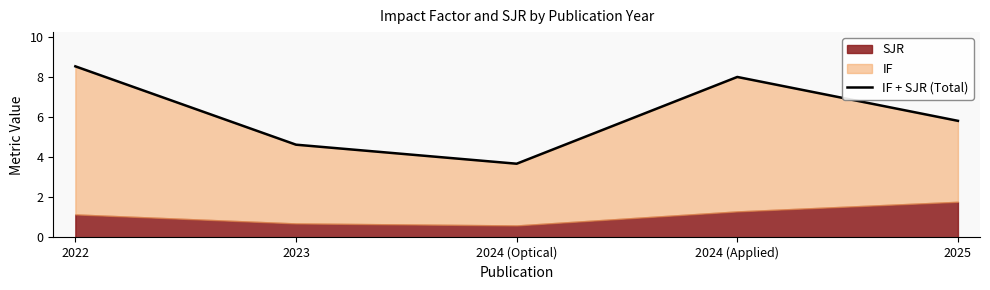

The value at 2022 is 15.3. True or false?

False